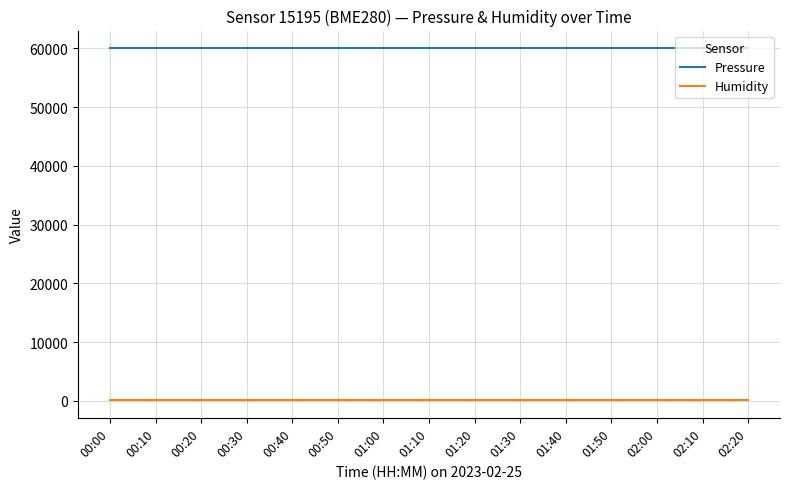

Which series has the largest total across all categories?

Pressure